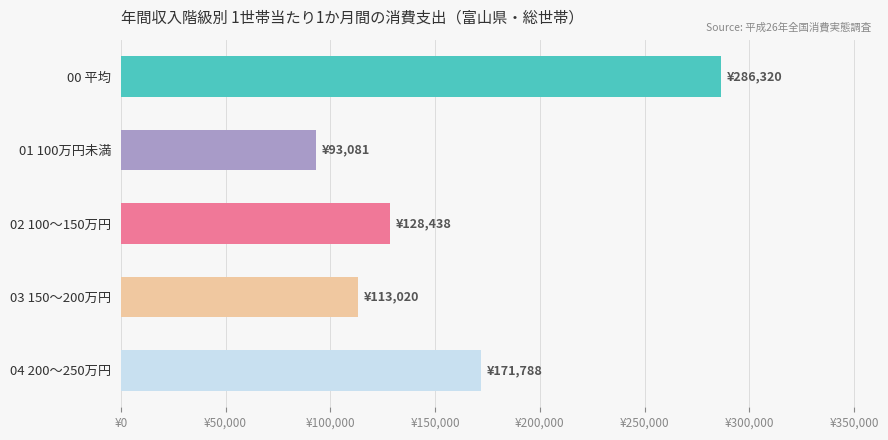

What is the sum of all values?

792647